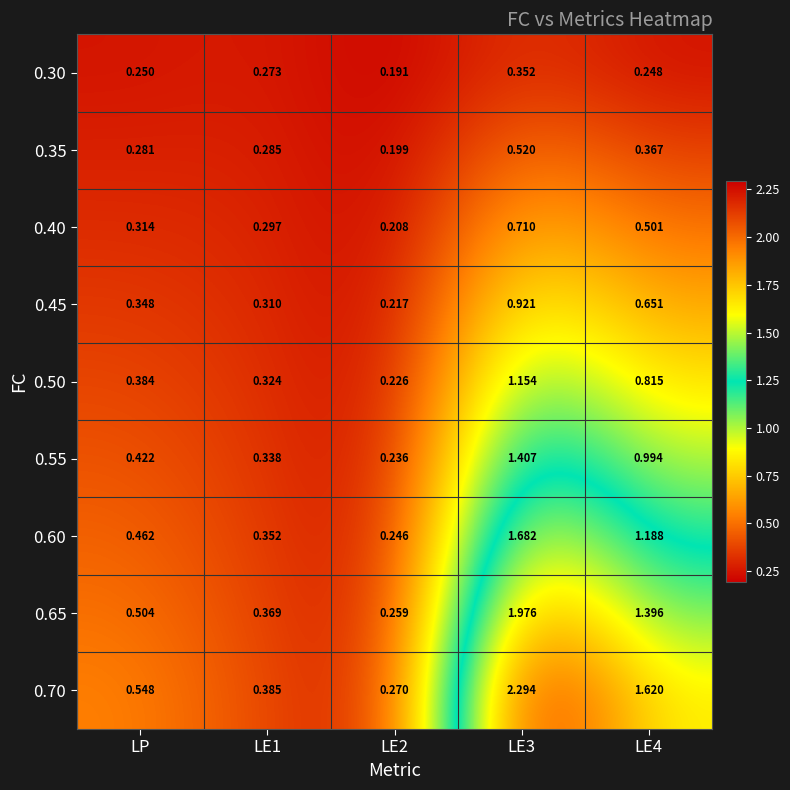

Count the number of data series in this chart.

9